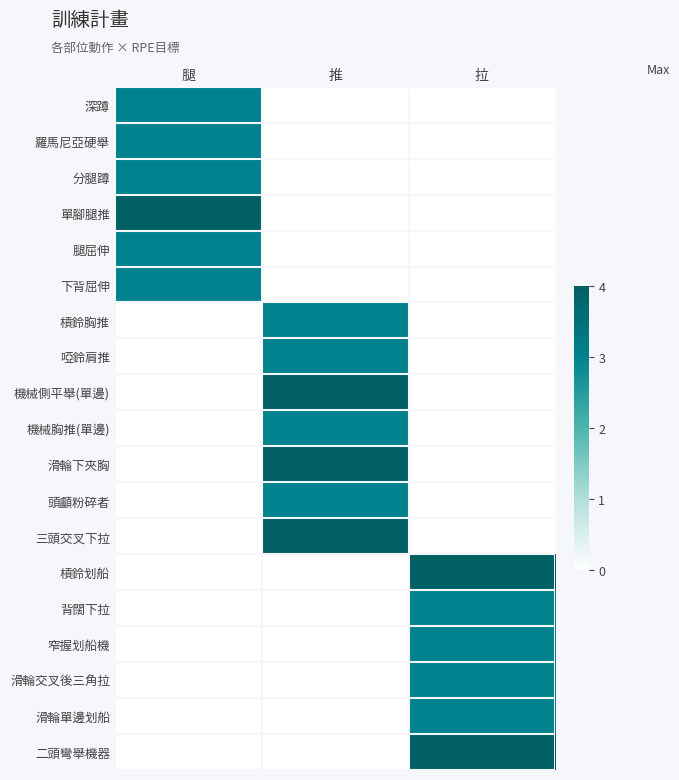

List the series in order of their peak value, highest first.

單腳腿推, 機械側平舉(單邊), 滑輪下夾胸, 三頭交叉下拉, 槓鈴划船, 二頭彎舉機器, 深蹲, 羅馬尼亞硬舉, 分腿蹲, 腿屈伸, 下背屈伸, 槓鈴胸推, 啞鈴肩推, 機械胸推(單邊), 頭顱粉碎者, 背闊下拉, 窄握划船機, 滑輪交叉後三角拉, 滑輪單邊划船